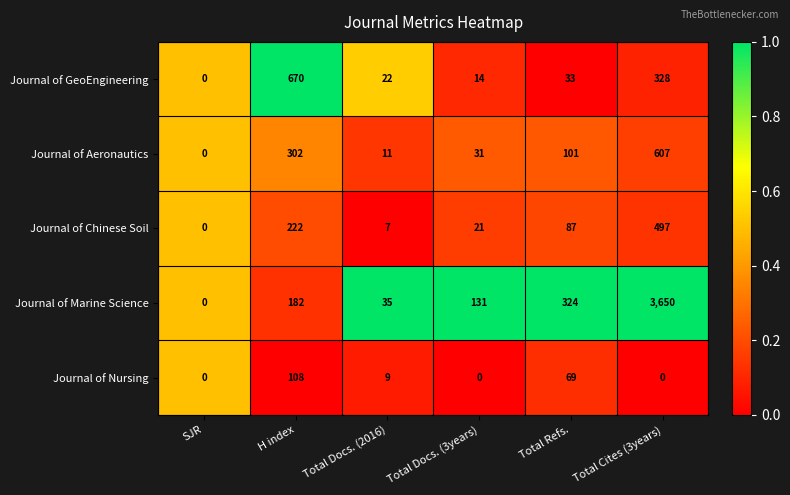

What is the spread (max minus min) of values at Total Docs. (3years)?

131